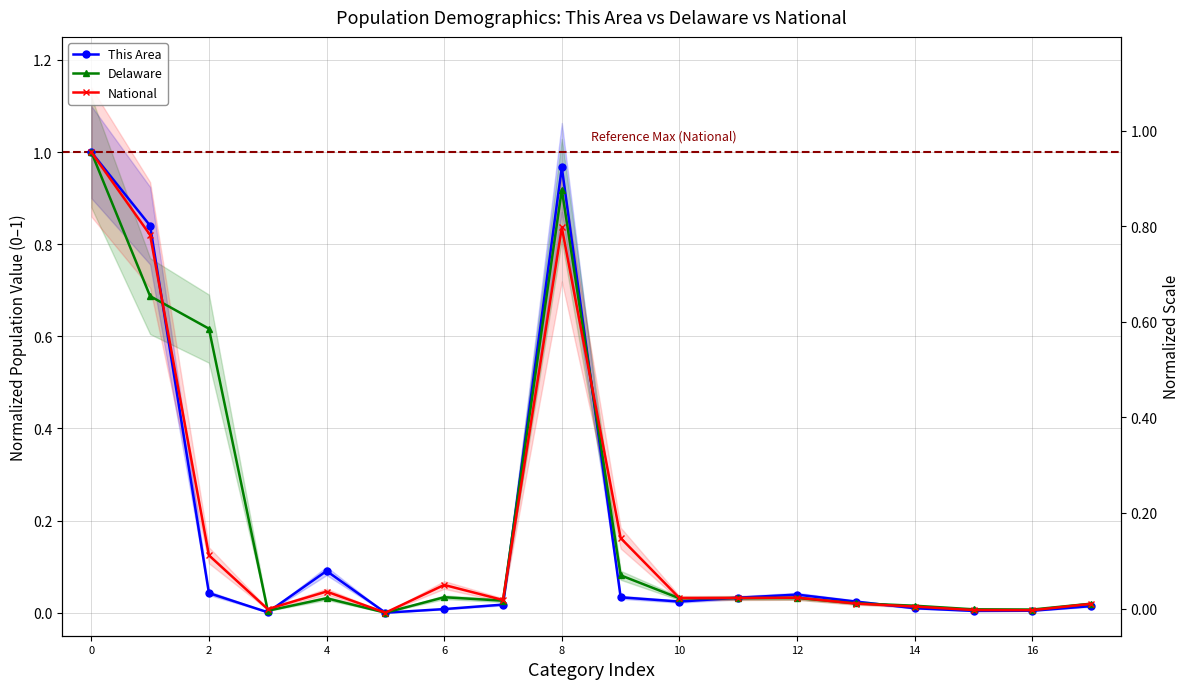

True or false: Delaware and National cross at least once.

True